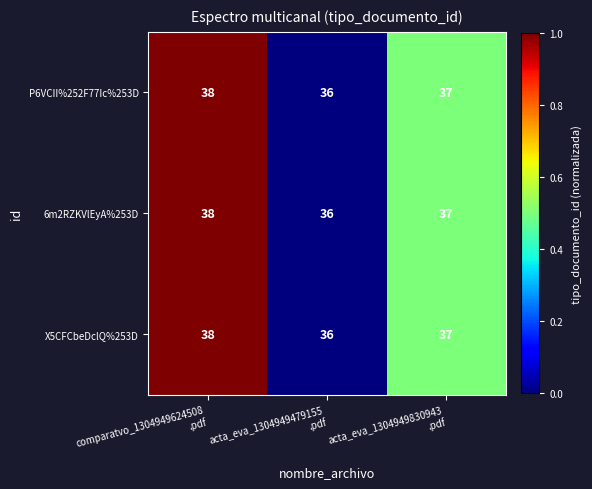

Count the P6VCII%252F77Ic%253D values in the range 36 to 38.

3